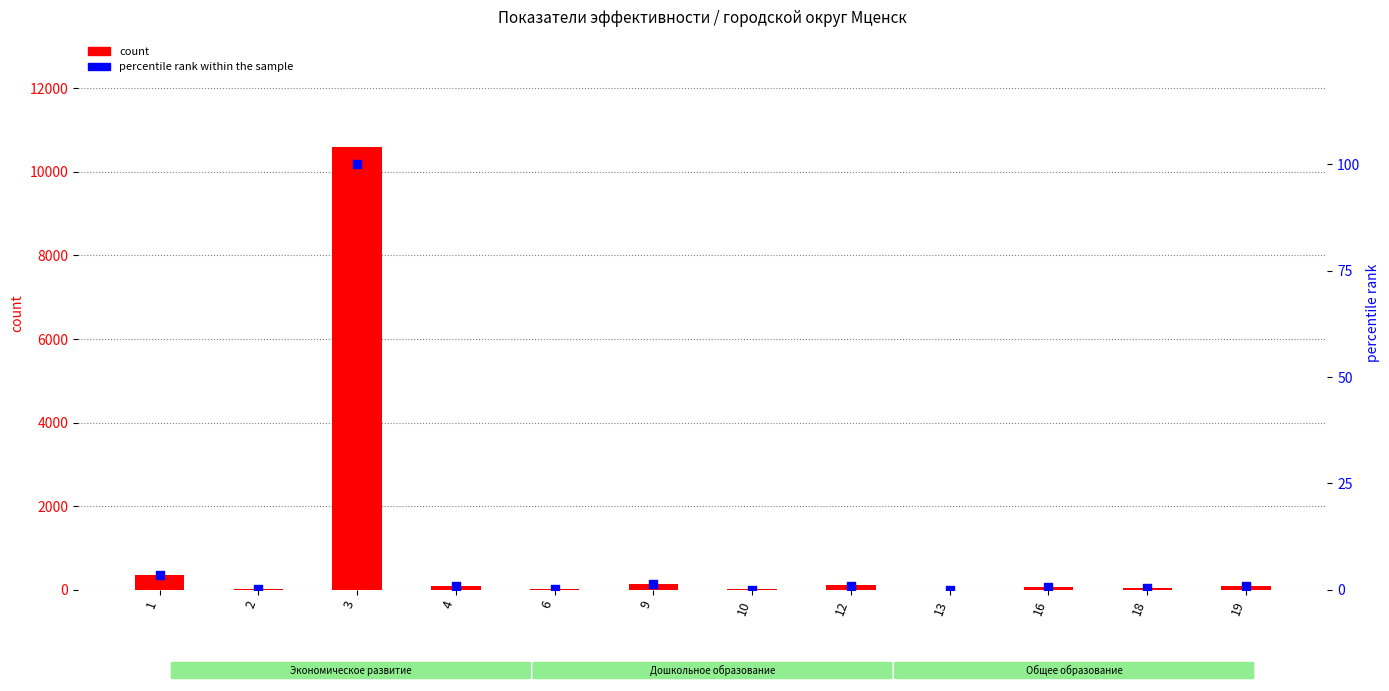

Is the value of count at 2 greater than the value of percentile rank within the sample at 3?

No